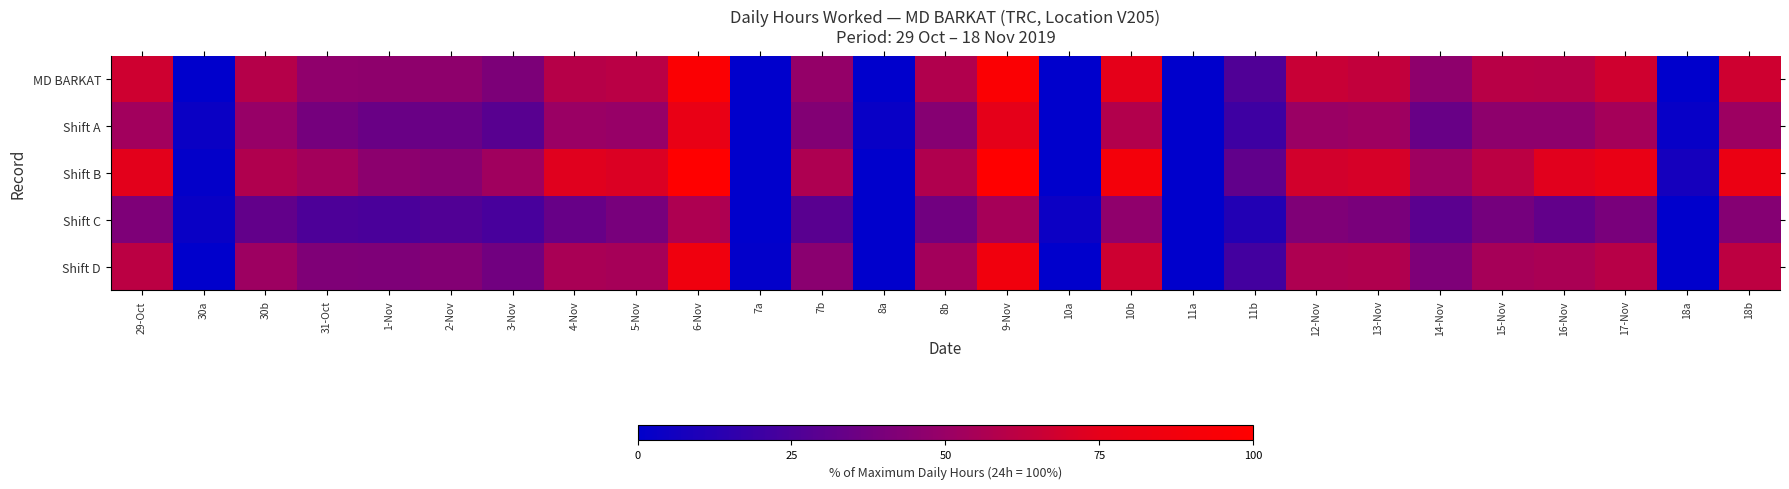

Which series changed the most between 3-Nov and 7a?

Shift B